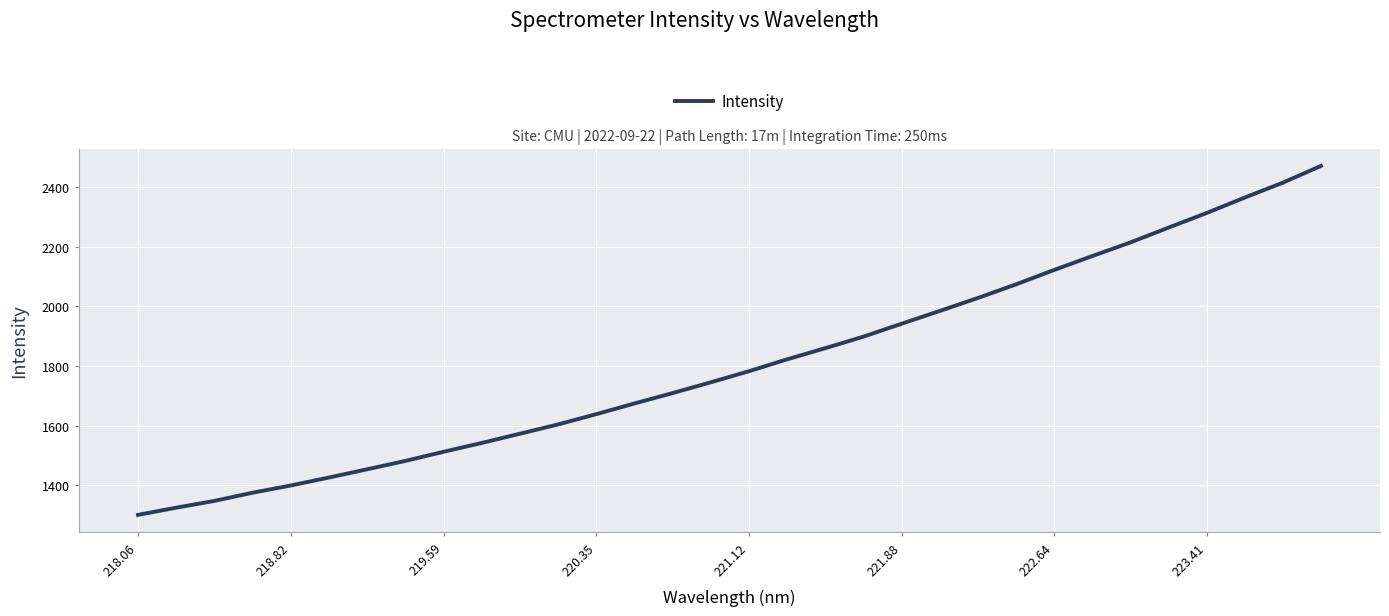

Does the chart have visible grid lines?

Yes